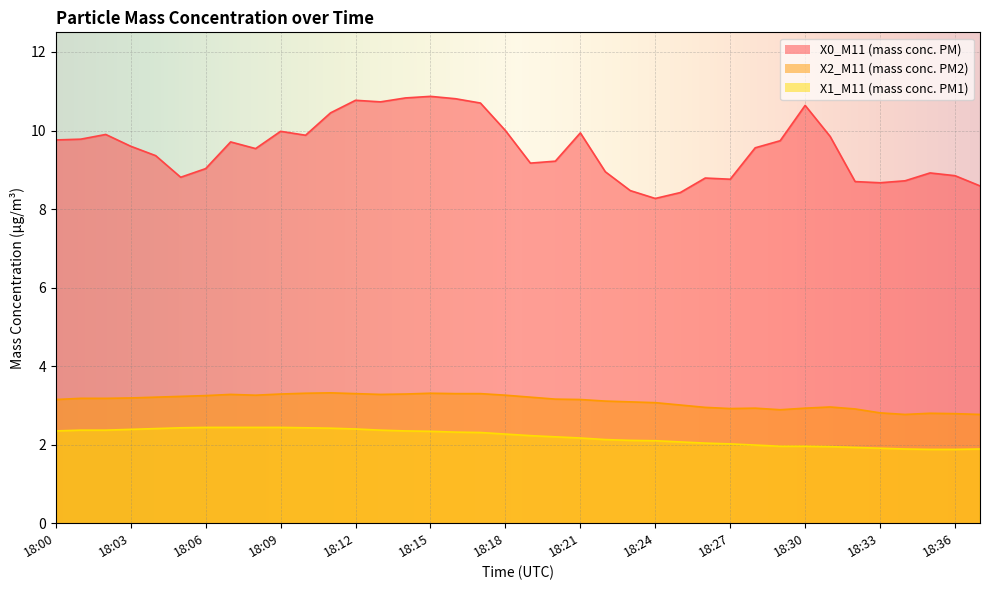

Is it true that X2_M11 (mass conc. PM2) equals 1.2 at 18:06?

False